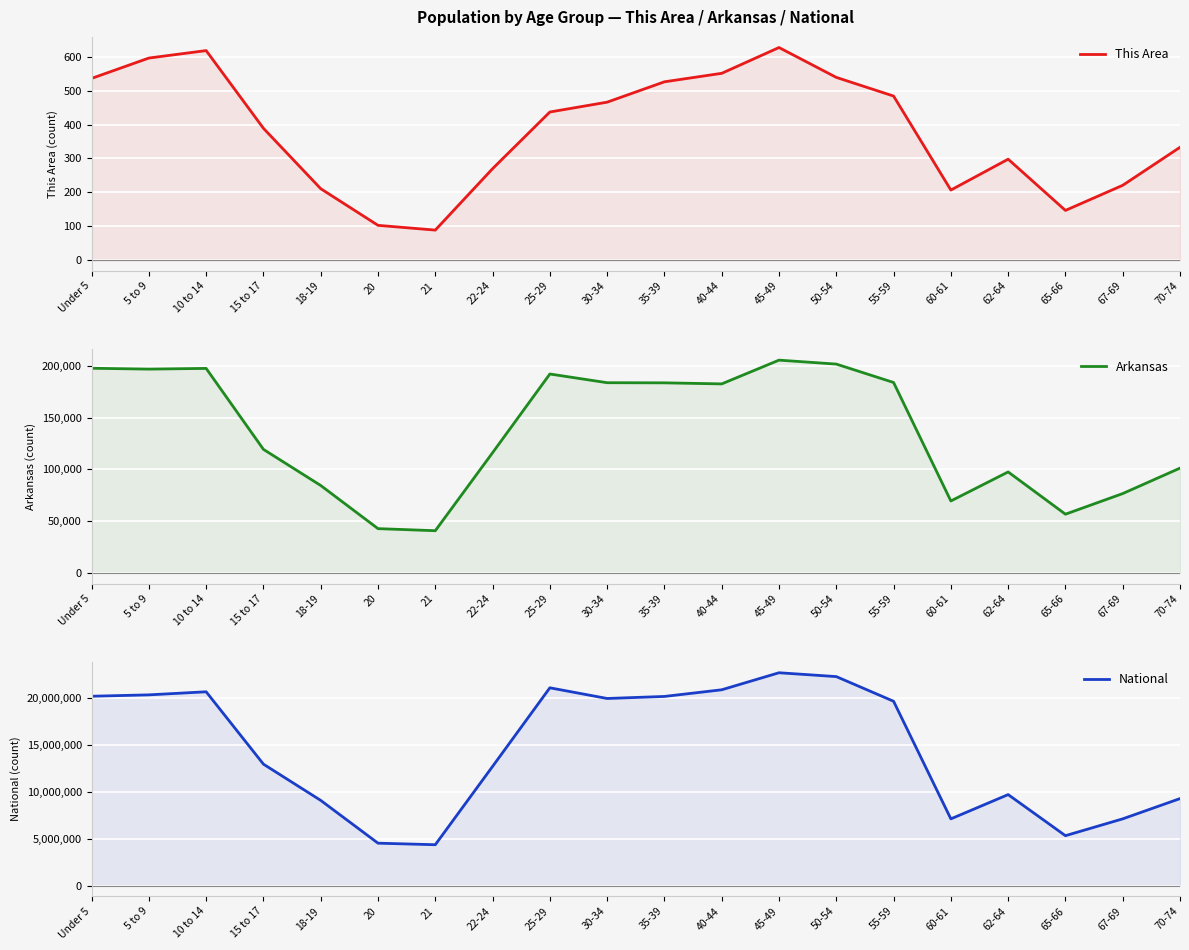

The value of National at 5 to 9 is 33245642. True or false?

False